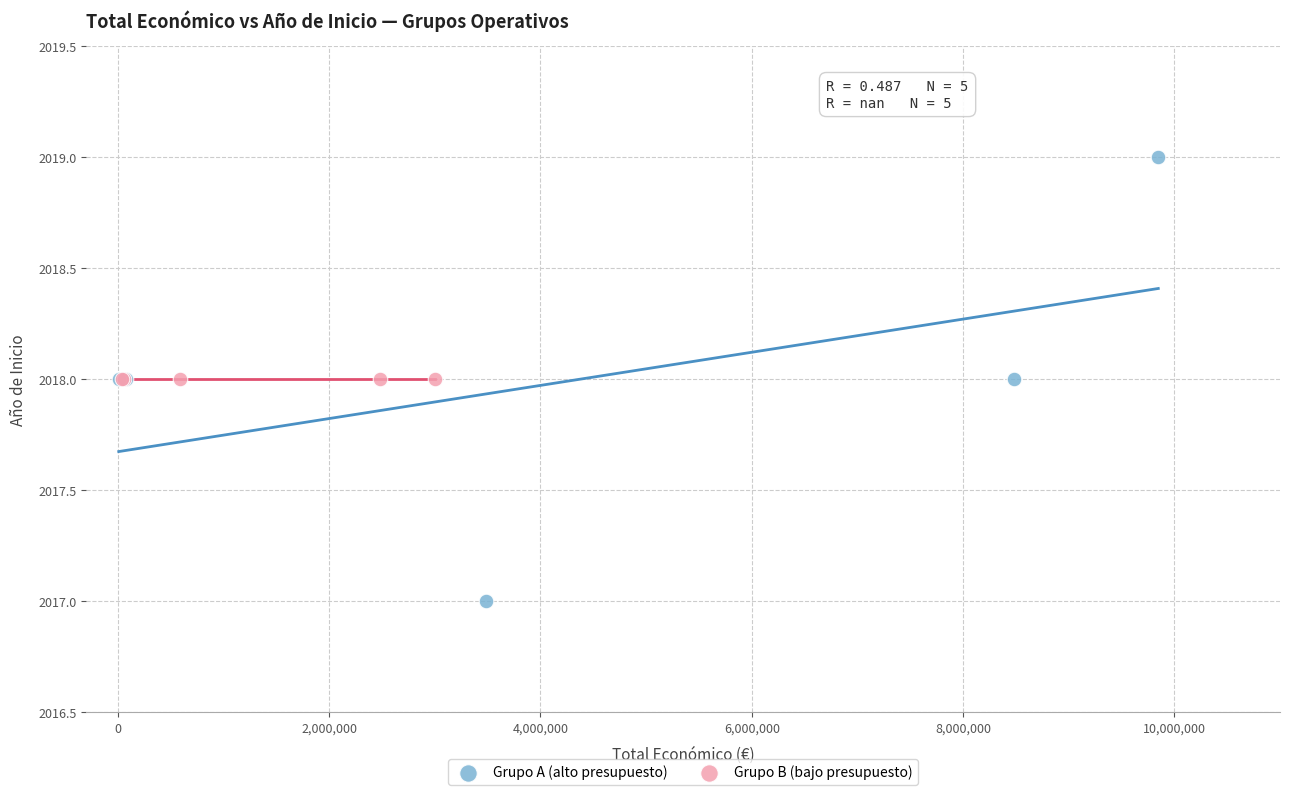

Which series contains the highest Y value?

Grupo A (alto presupuesto)